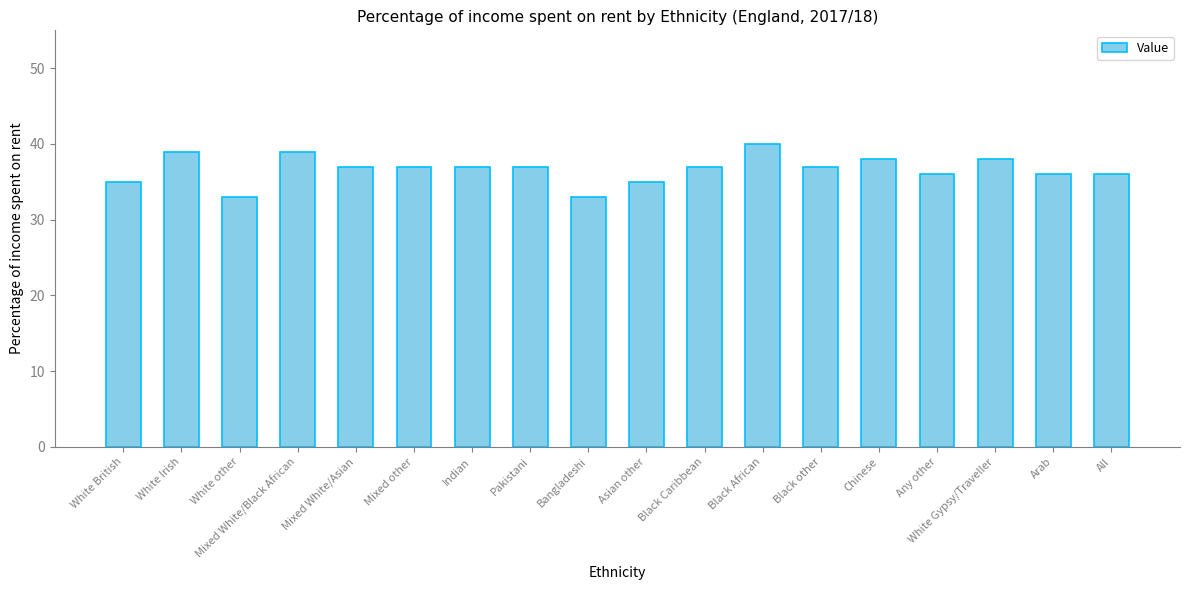

What is the label of the 6th bar from the left?

Mixed other